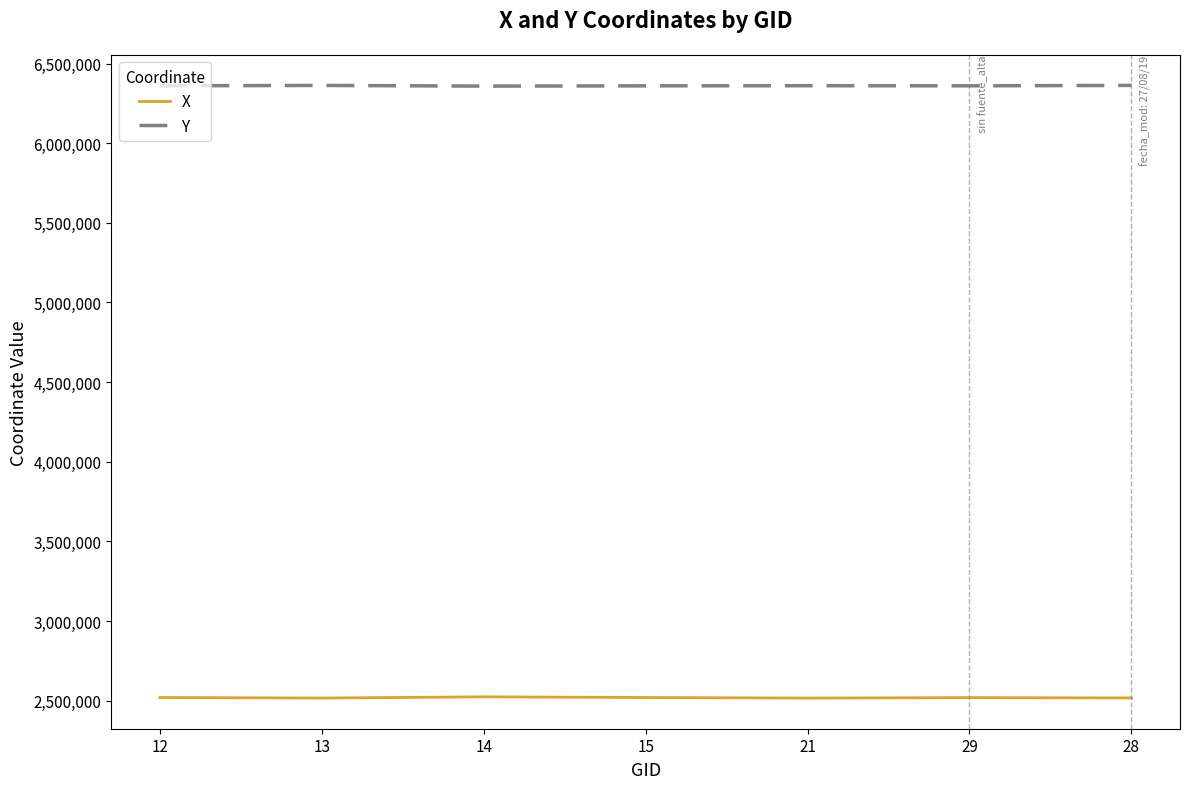

How many lines are shown in the chart?

2